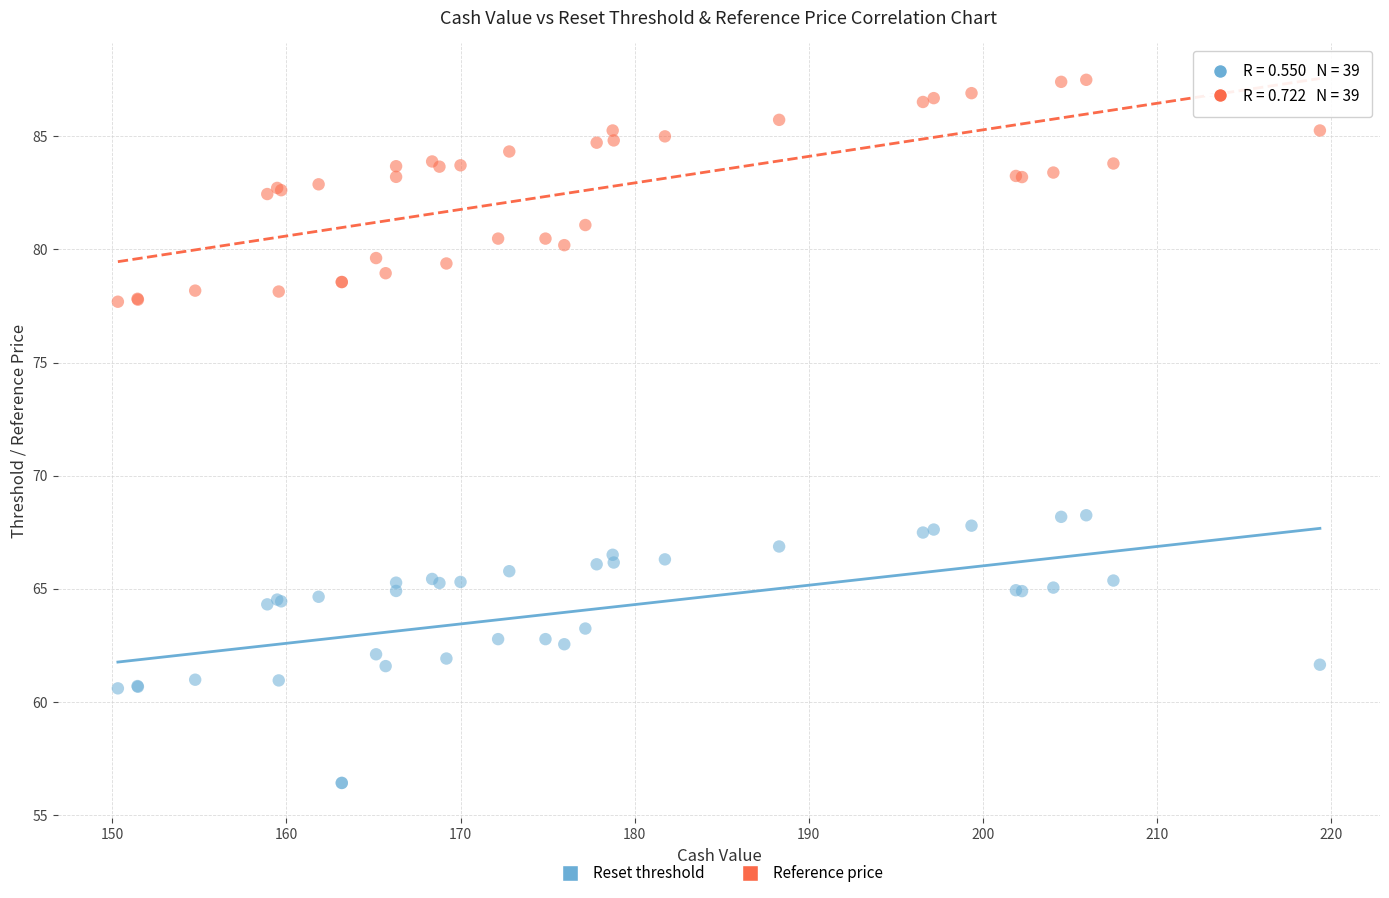

Which series contains the highest Y value?

Reference price